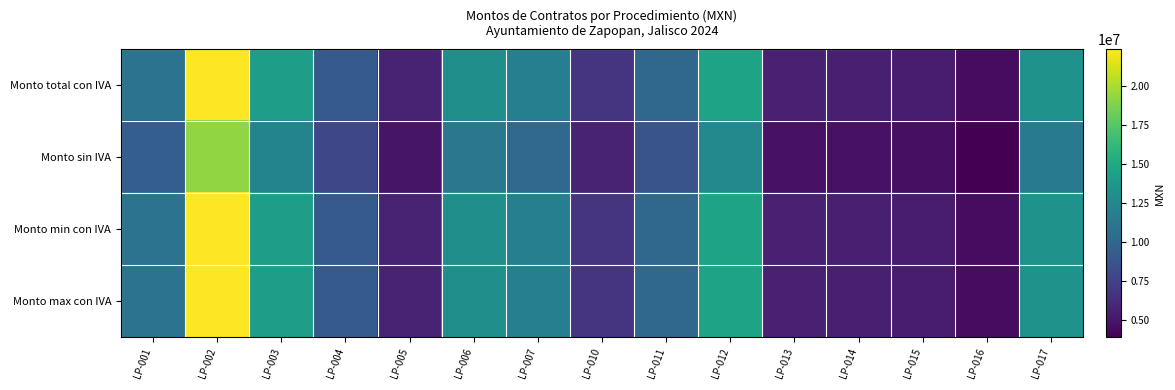

What is the total value across all series at LP-012?

56461618.2